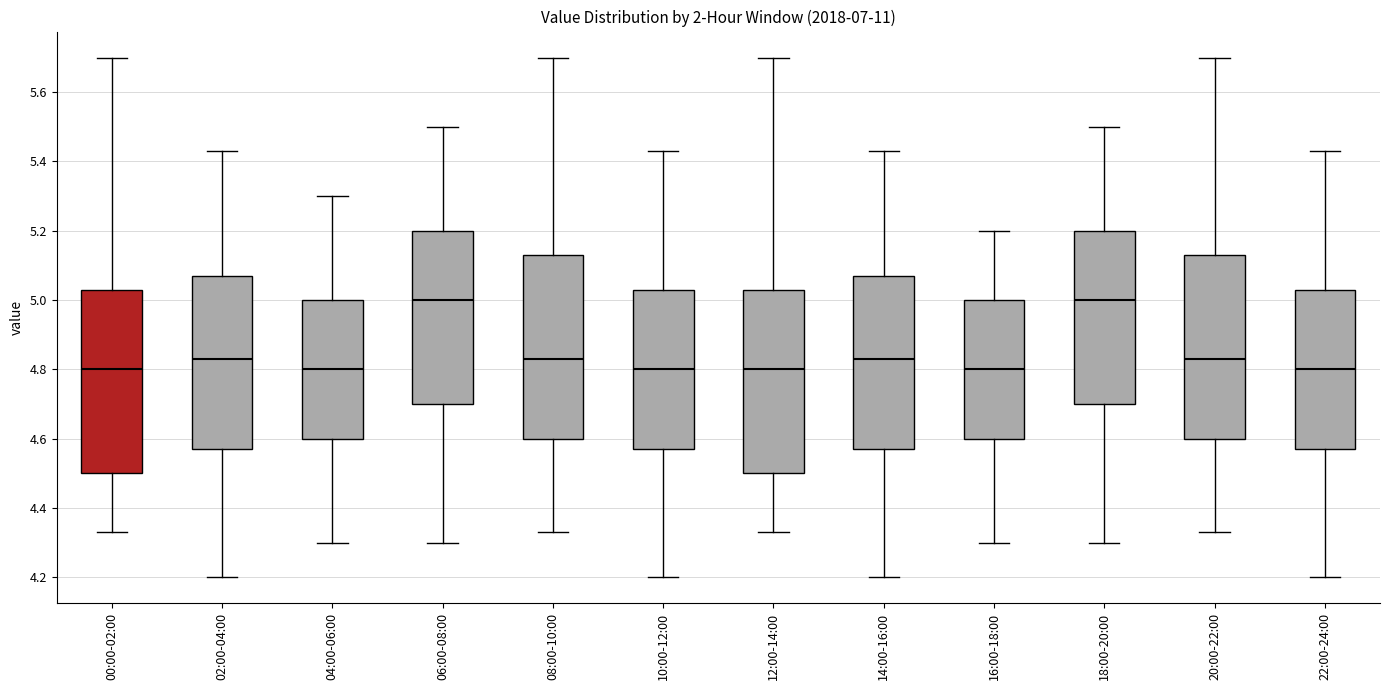

Where does the upper whisker of the box for 14:00-16:00 end on the y-axis? The values are not printed on the chart, so give them approximately, as read against the axis.

5.44